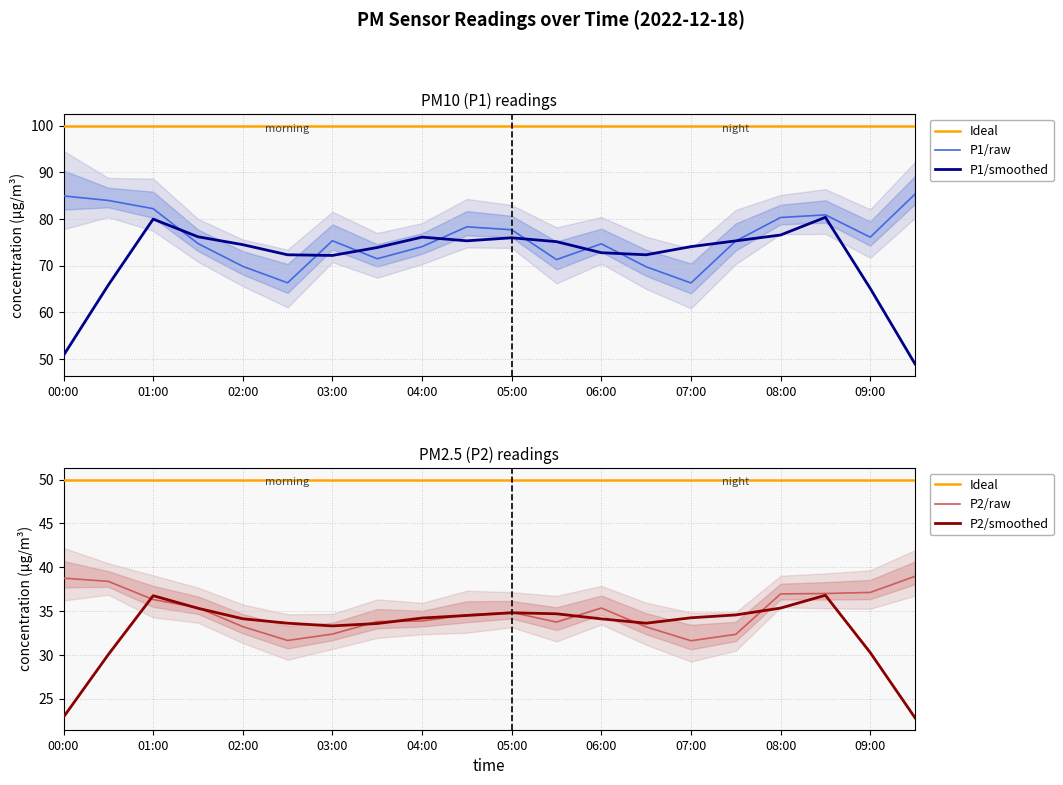

Is the value of P2 at 07:00 greater than the value of P1 at 06:00?

No